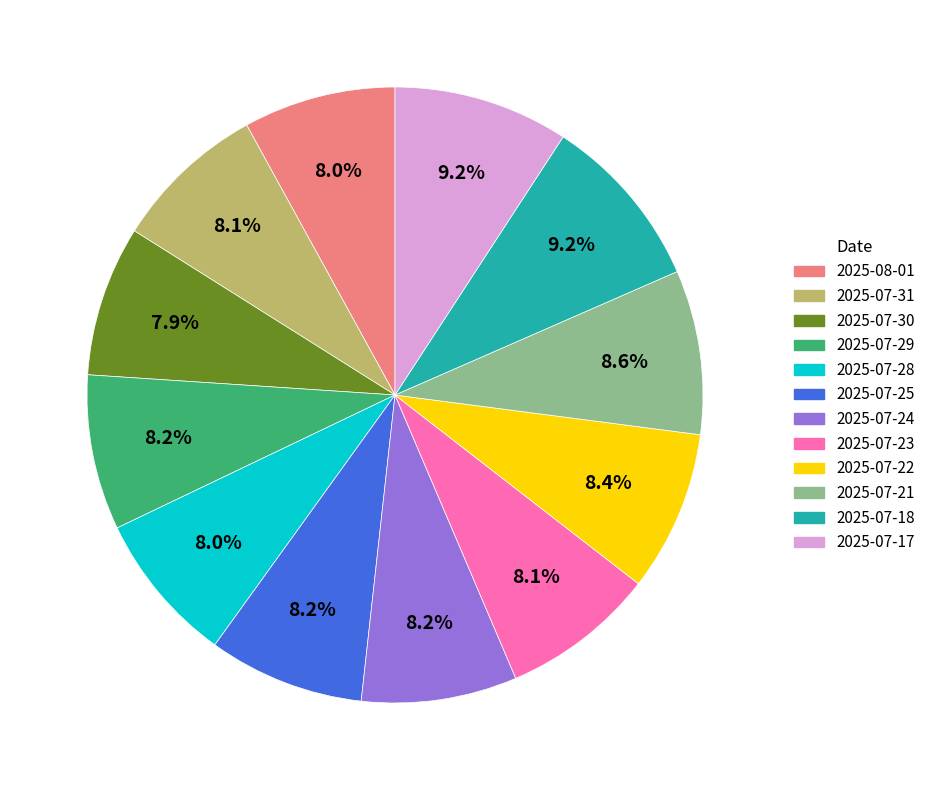

To the nearest percent, what is the average slice percentage?

8%